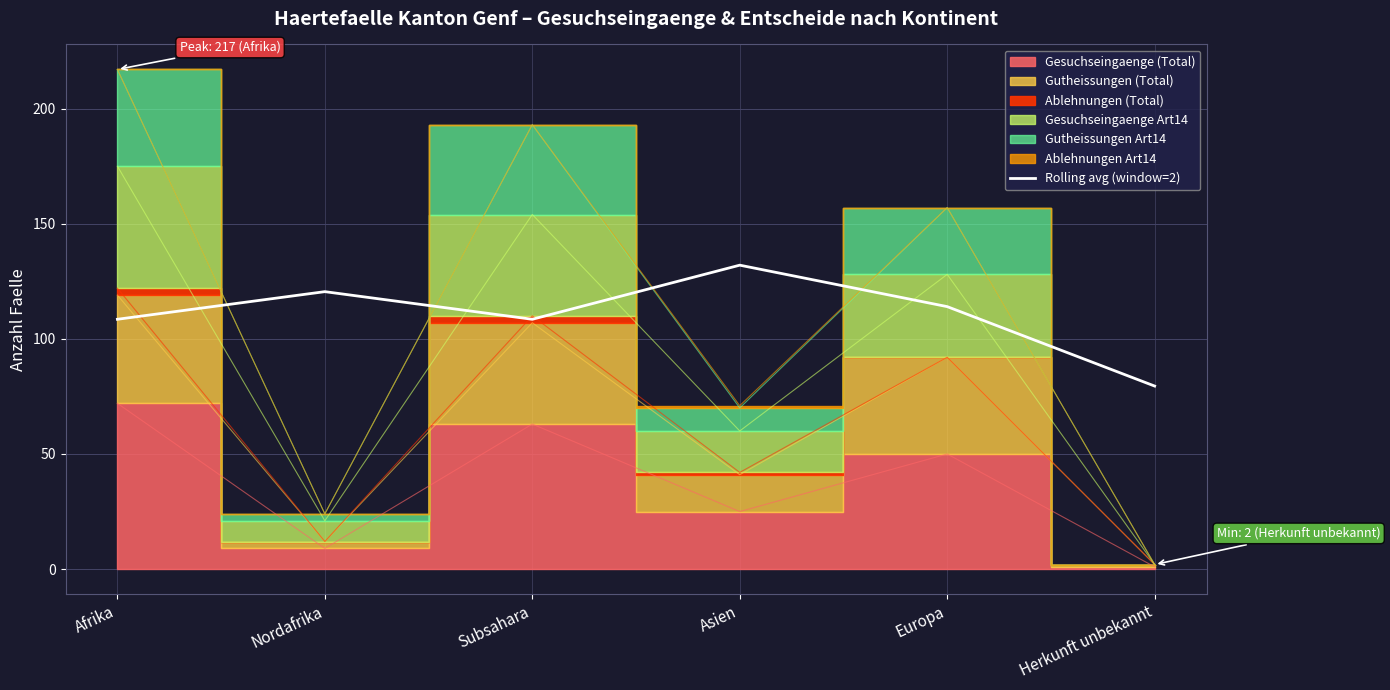

Which category has the highest value in the Rolling avg (window=2) series?

Asien